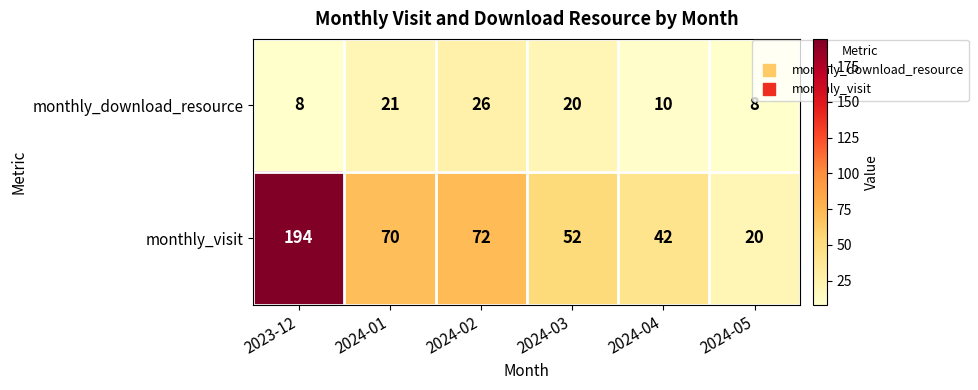

How many values in the monthly_download_resource series are below 20?

3